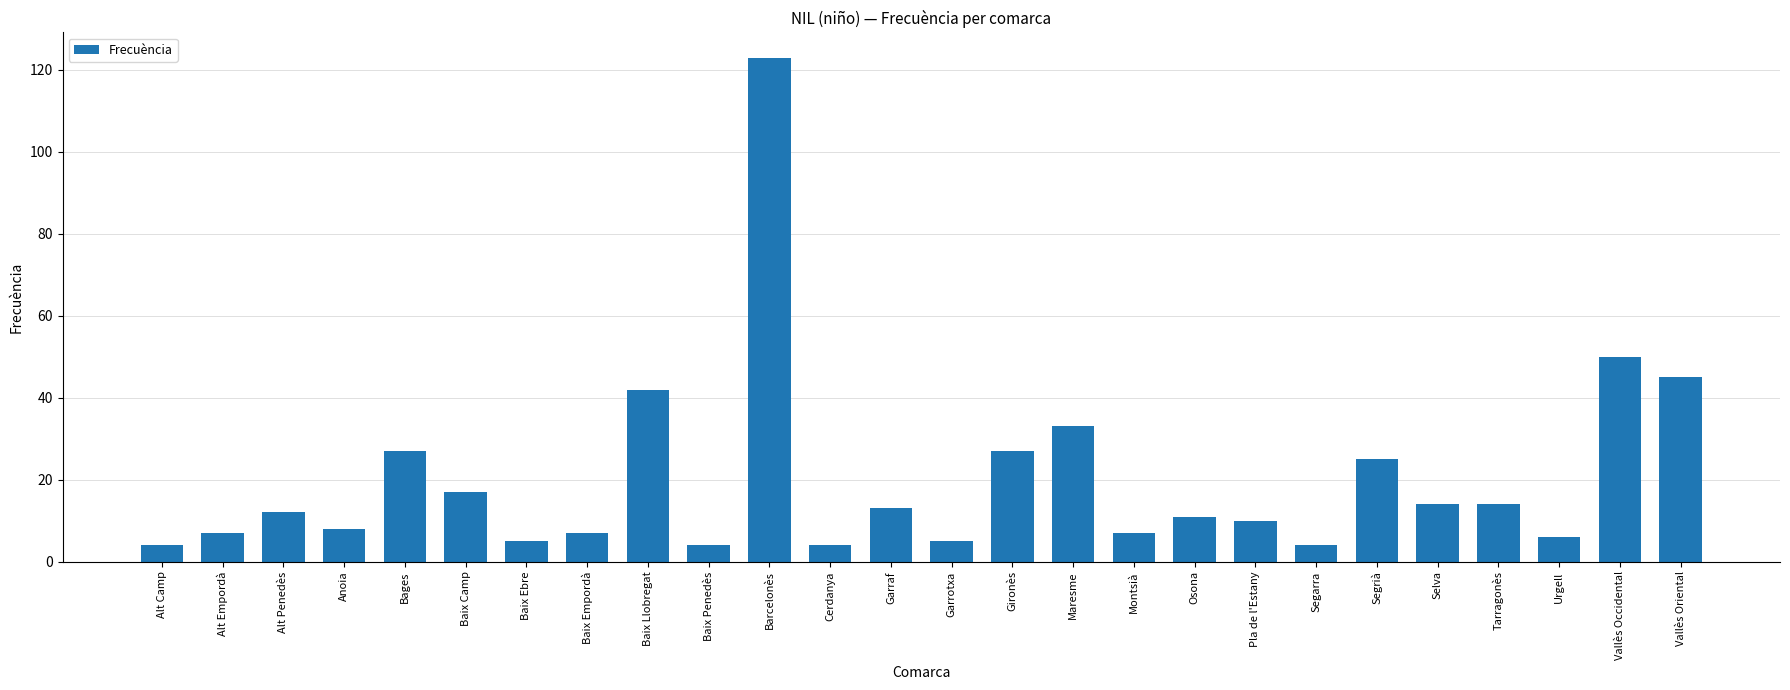

Where is the data nearest to the value 63?

Vallès Occidental